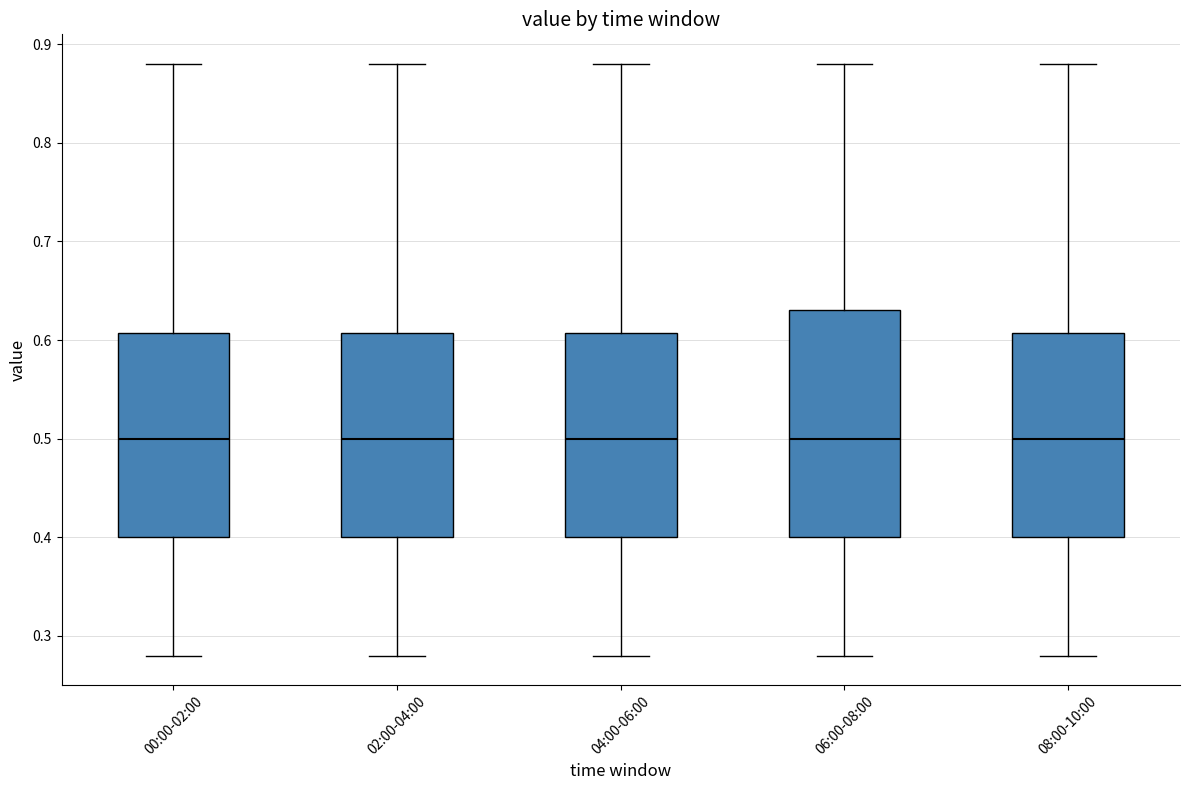

Reading left to right, read every box against the y-axis: the position of its median line, the range the box covers, and the ends of its whiskers. The values are not printed on the chart, so give them approximately, as read against the axis.

00:00-02:00: median 0.50, box 0.40 to 0.61, whiskers 0.28 to 0.88
02:00-04:00: median 0.50, box 0.40 to 0.61, whiskers 0.28 to 0.88
04:00-06:00: median 0.50, box 0.40 to 0.61, whiskers 0.28 to 0.88
06:00-08:00: median 0.50, box 0.40 to 0.63, whiskers 0.28 to 0.88
08:00-10:00: median 0.50, box 0.40 to 0.61, whiskers 0.28 to 0.88